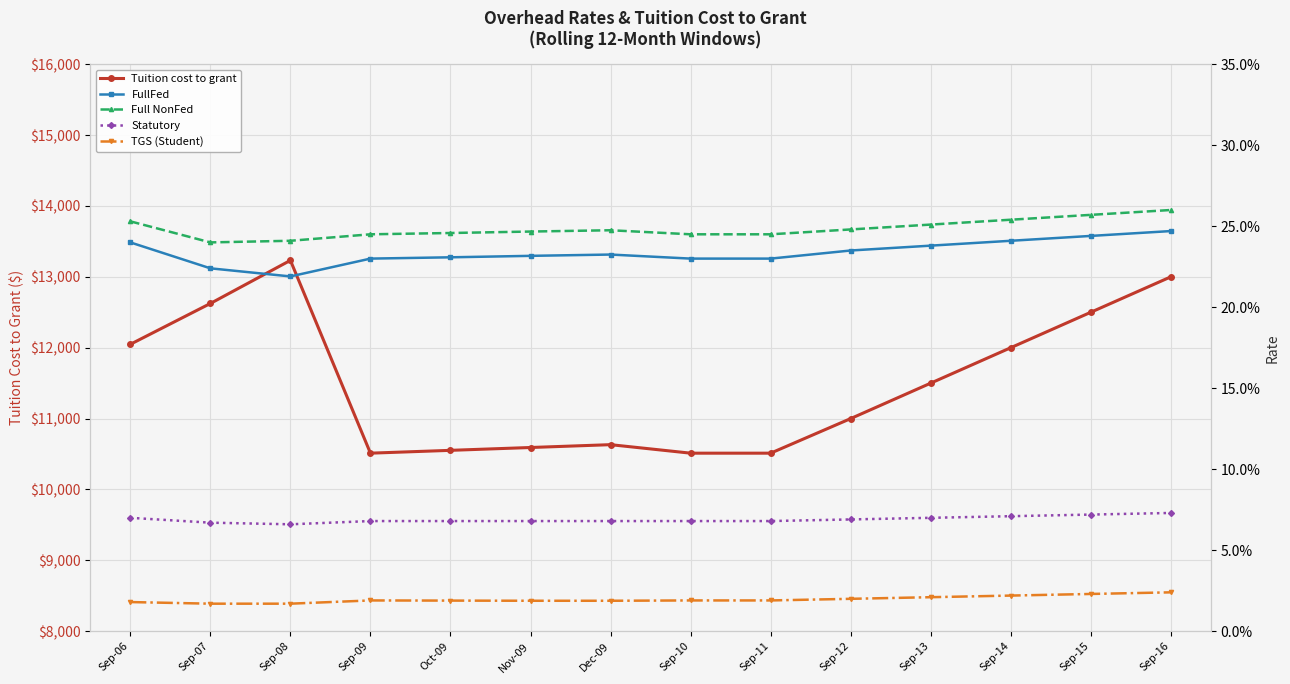

Reading right to left, transcribe all the data shown in this chart.

Tuition cost to grant: 13000.0	12500.0	12000.0	11500.0	11000.0	10512.0	10512.0	10632.0	10592.0	10552.0	10512.0	13232.0	12624.0	12048.0
FullFed: 0.2	0.2	0.2	0.2	0.2	0.2	0.2	0.2	0.2	0.2	0.2	0.2	0.2	0.2
Full NonFed: 0.3	0.3	0.3	0.3	0.2	0.2	0.2	0.2	0.2	0.2	0.2	0.2	0.2	0.3
Statutory: 0.1	0.1	0.1	0.1	0.1	0.1	0.1	0.1	0.1	0.1	0.1	0.1	0.1	0.1
TGS (Student): 0.0	0.0	0.0	0.0	0.0	0.0	0.0	0.0	0.0	0.0	0.0	0.0	0.0	0.0